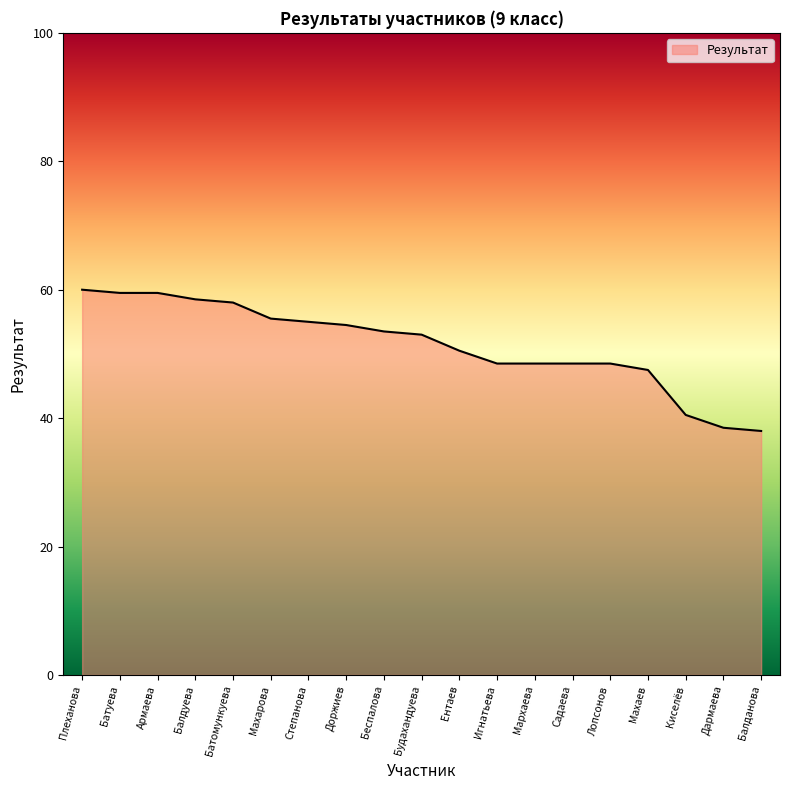

The chart shows a value of 64.7 at Дармаева. True or false?

False